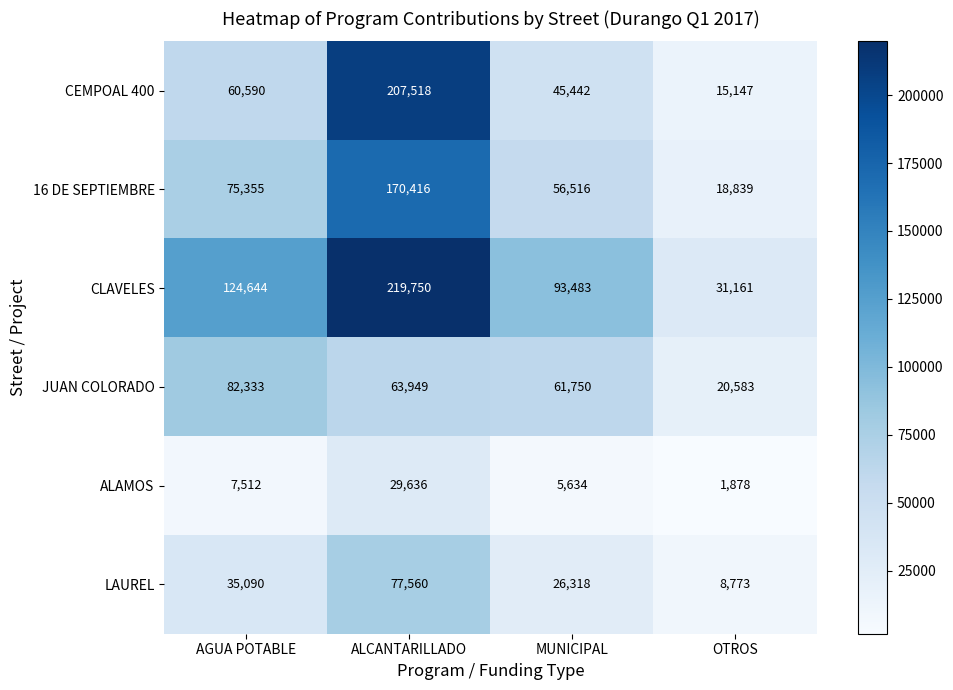

What is the sum of all ALAMOS values?

44660